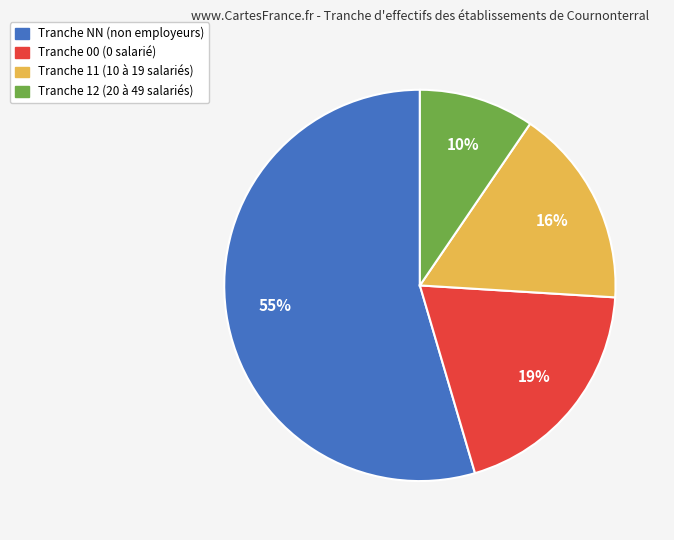

To the nearest percent, what is the average slice percentage?

25%